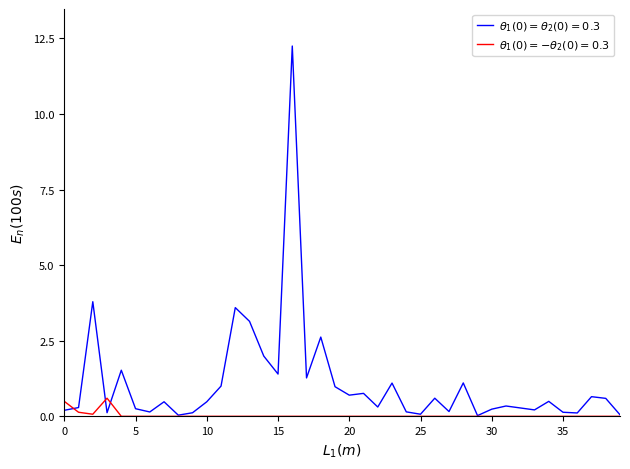

How many lines are shown in the chart?

2